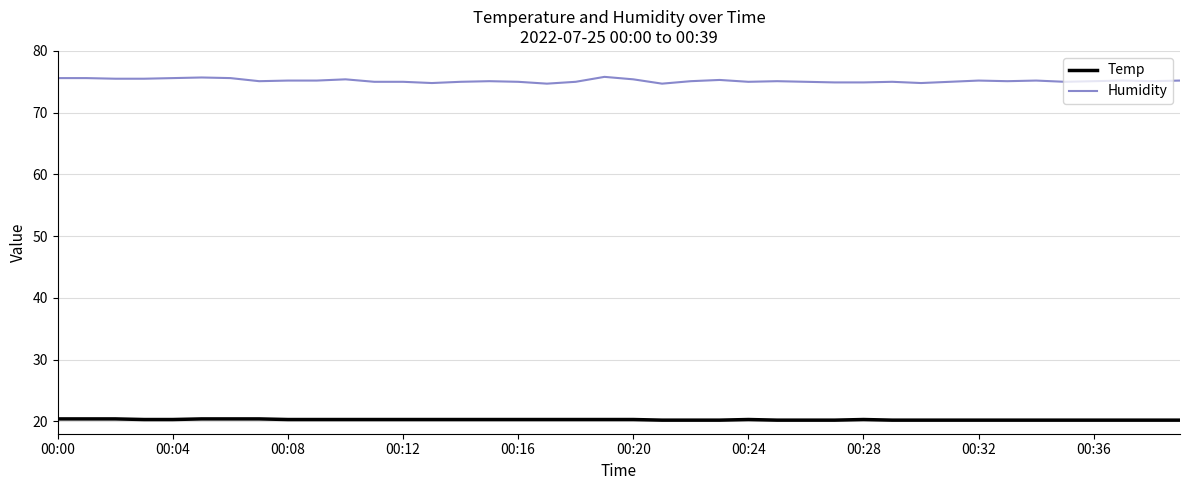

What is the highest value of the Temp series?

20.4